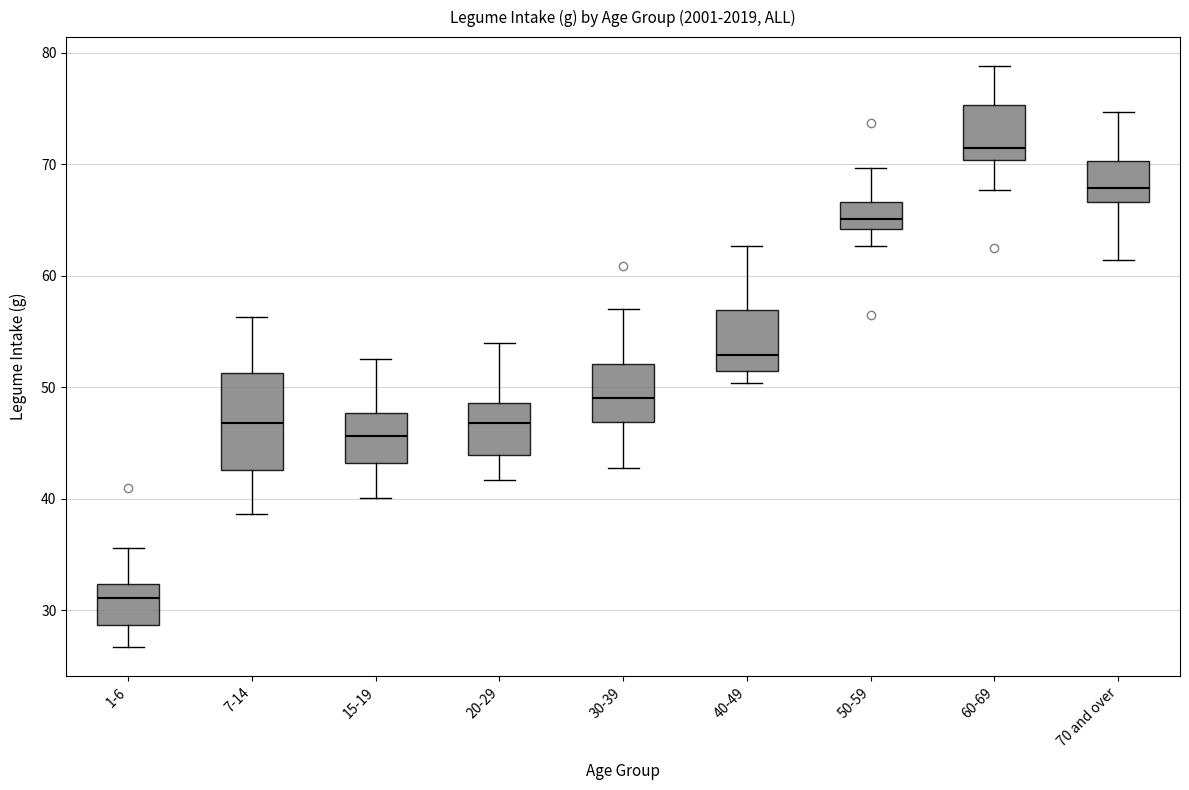

Which box has the lowest median line?

1-6